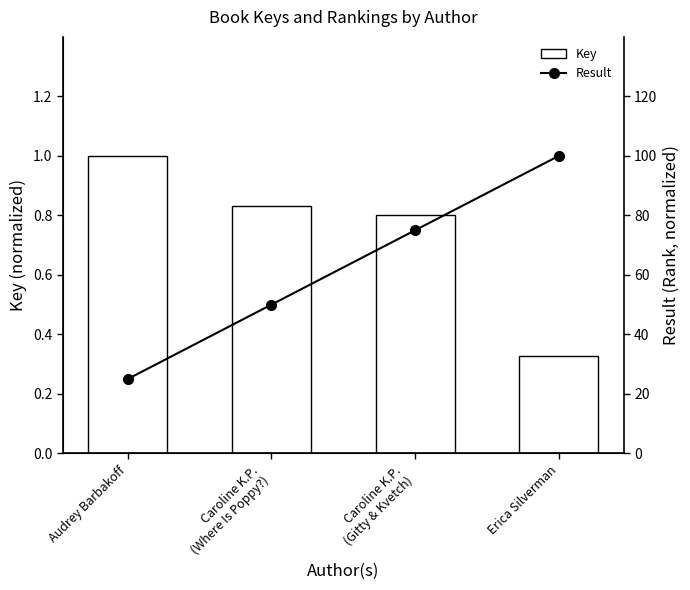

Reading right to left, extract all data points from this chart.

Key: 0.3	0.8	0.8	1.0
Result: 1.0	0.8	0.5	0.2